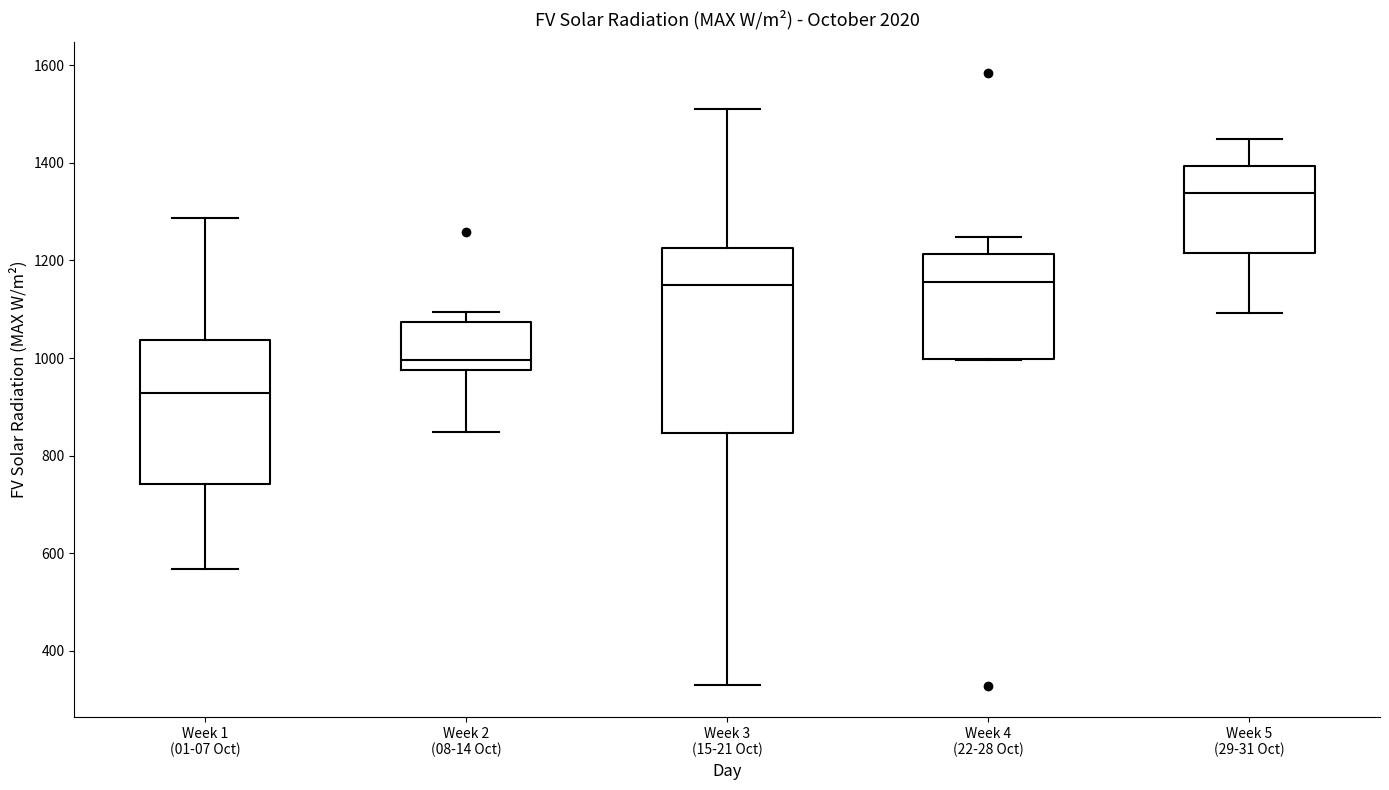

Reading left to right, transcribe this box plot: for each box, give where its median line is, the range the box spans, and where its two whiskers end, as read against the y-axis. The values are not printed on the chart, so give them approximately, as read against the axis.

Week 1 (01-07 Oct): median 920, box 740 to 1040, whiskers 560 to 1280
Week 2 (08-14 Oct): median 1000, box 980 to 1080, whiskers 840 to 1100
Week 3 (15-21 Oct): median 1140, box 840 to 1220, whiskers 320 to 1500
Week 4 (22-28 Oct): median 1160, box 1000 to 1220, whiskers 1000 to 1240
Week 5 (29-31 Oct): median 1340, box 1220 to 1400, whiskers 1100 to 1440